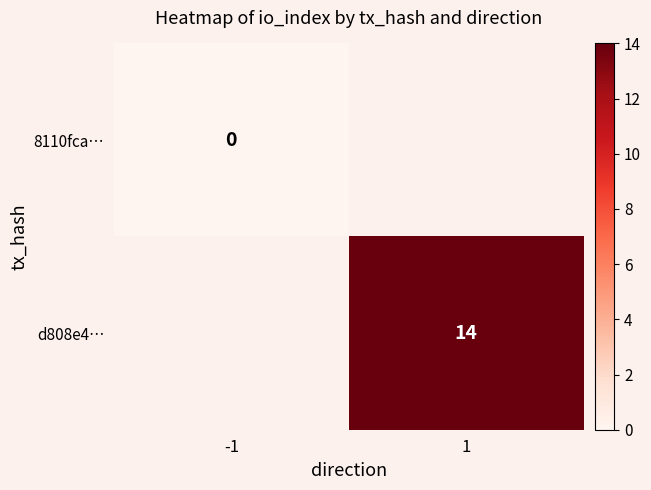

Is it true that d808e4… equals 19 at 1?

False